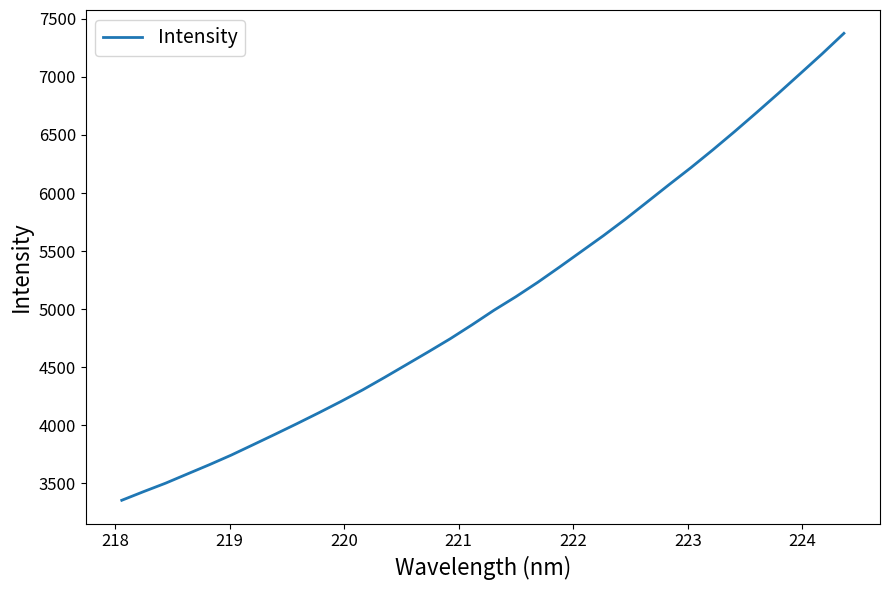

What is the maximum value shown in the chart?

7375.4